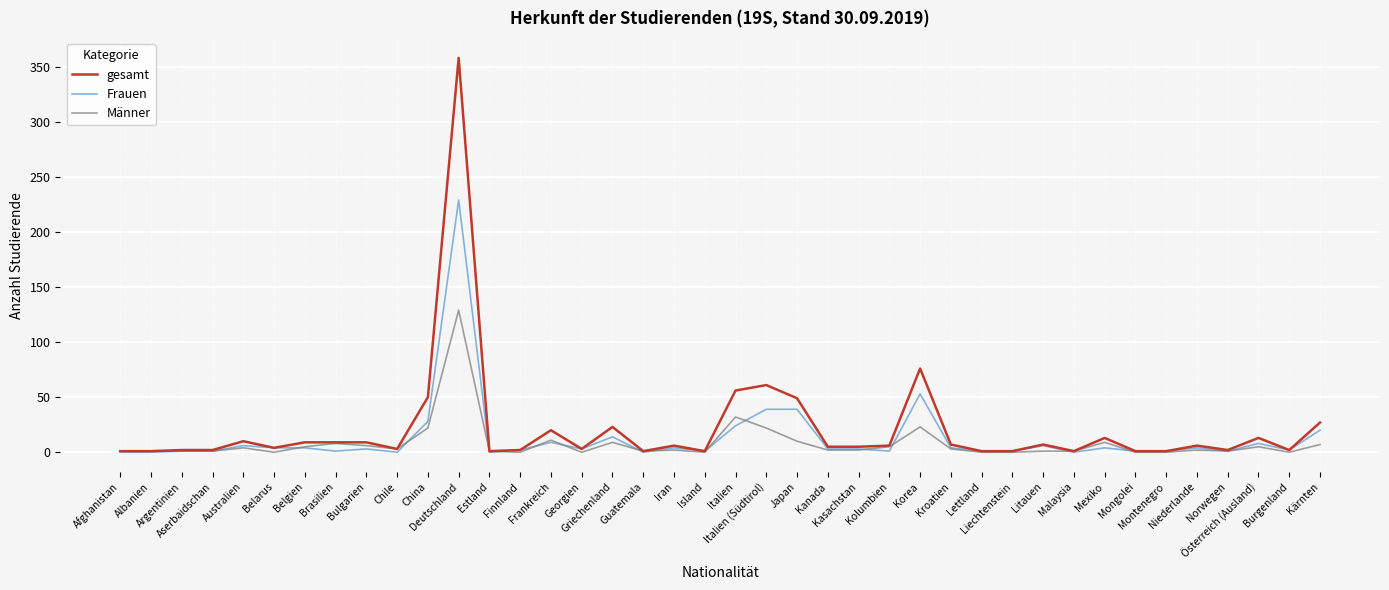

Rank the series by their maximum value, from lowest to highest.

Männer, Frauen, gesamt